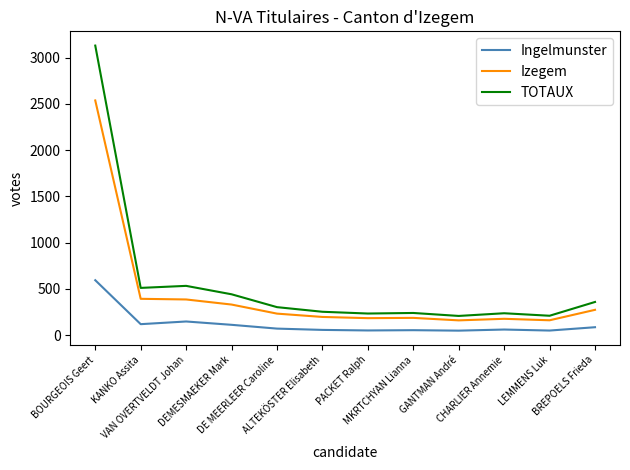

List the series in order of their overall mean, highest first.

TOTAUX, Izegem, Ingelmunster